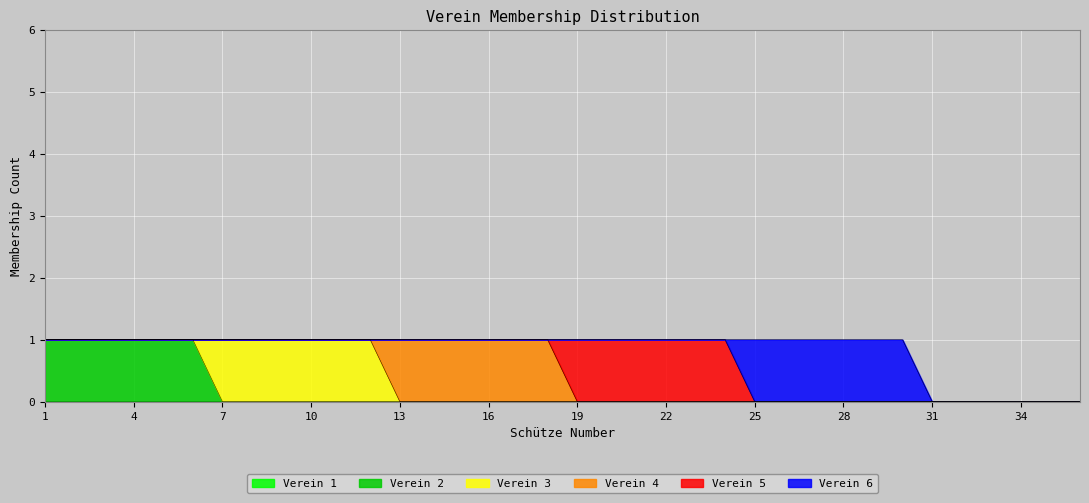

What is the total value across all series at 3?

1